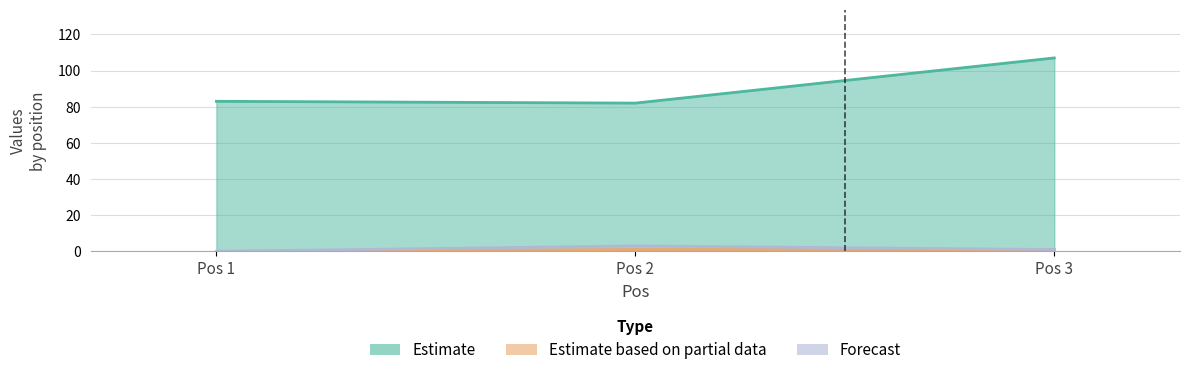

Reading left to right, what are all the values shown in this chart?

Estimate: 83	82	107
Estimate based on partial data: 0	1	1
Forecast: 0	3	1